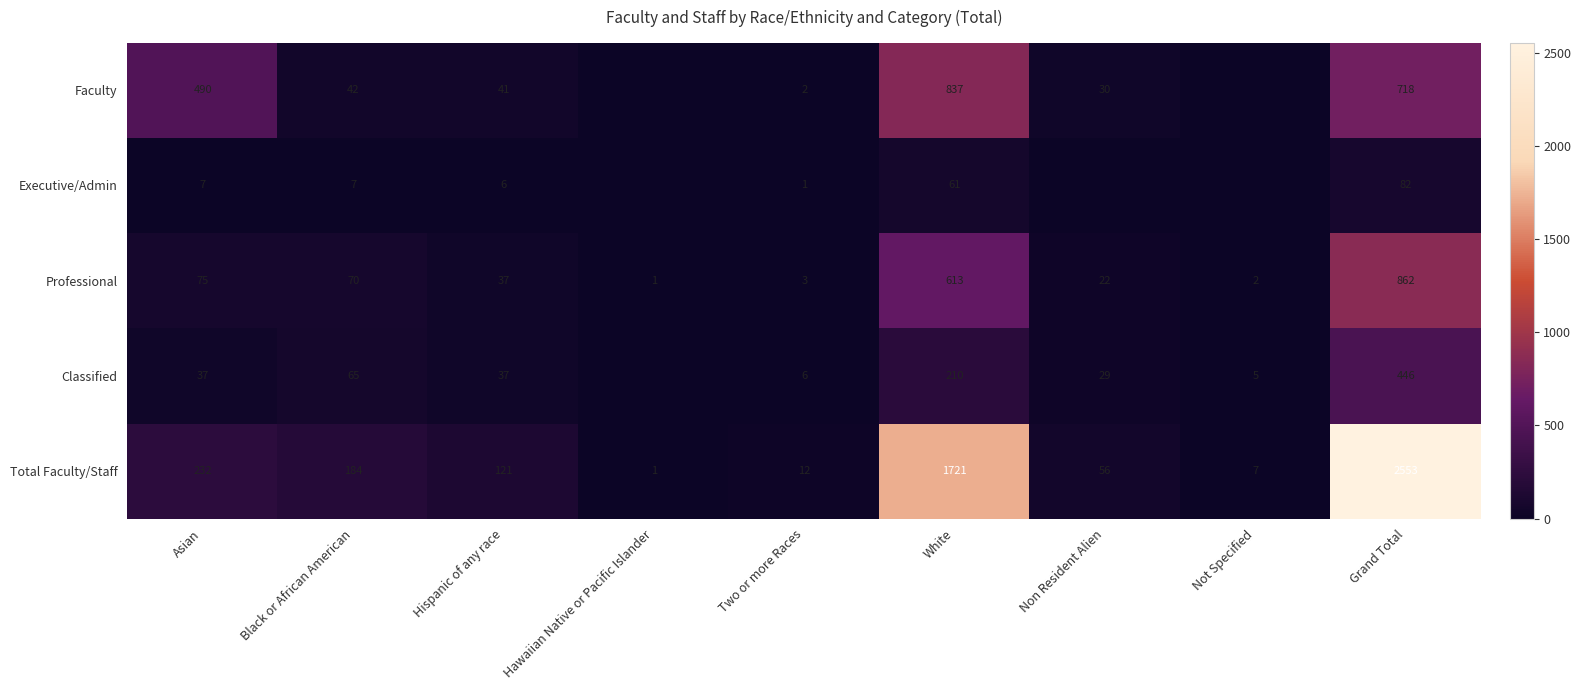

What is the sum of the Classified values at Grand Total and Not Specified?

451